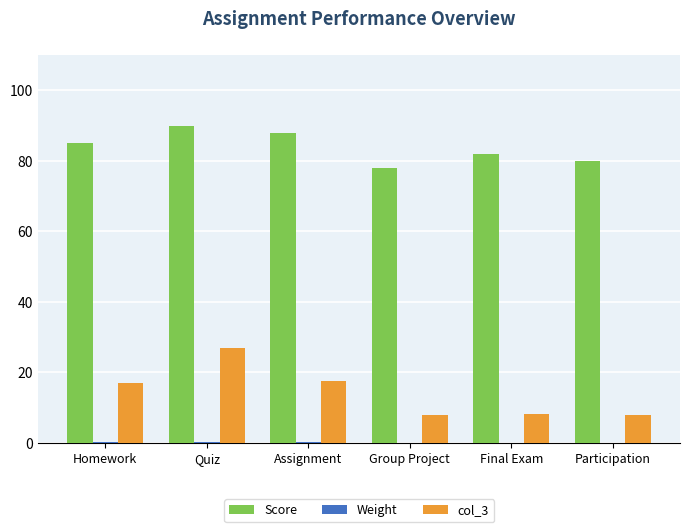

Which series has the largest range (max minus min)?

col_3